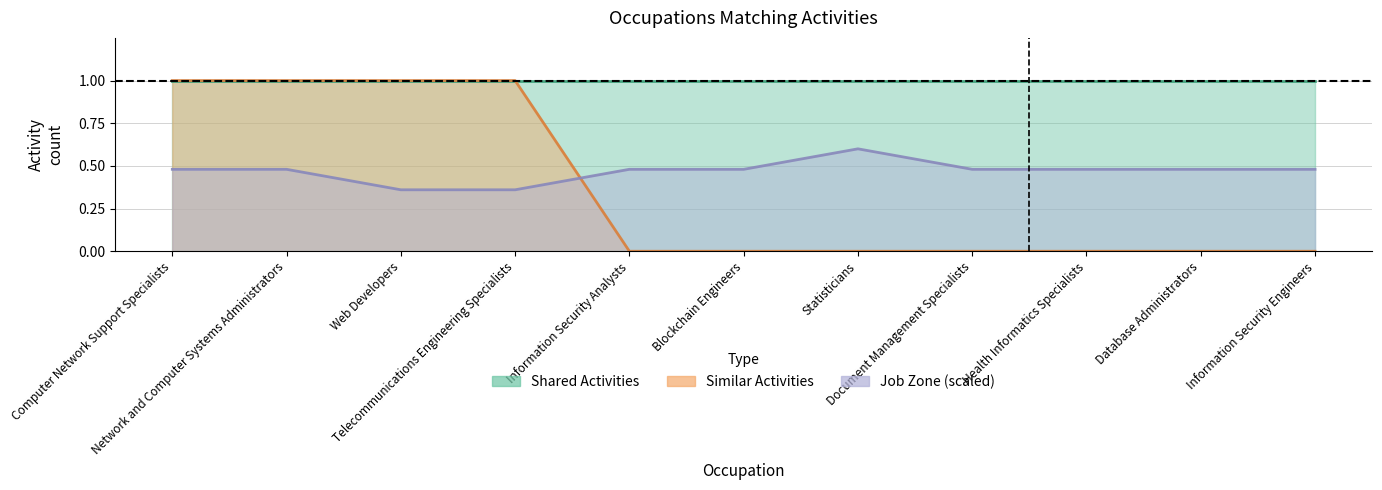

What is the label of the 3rd point from the right?

Health Informatics Specialists